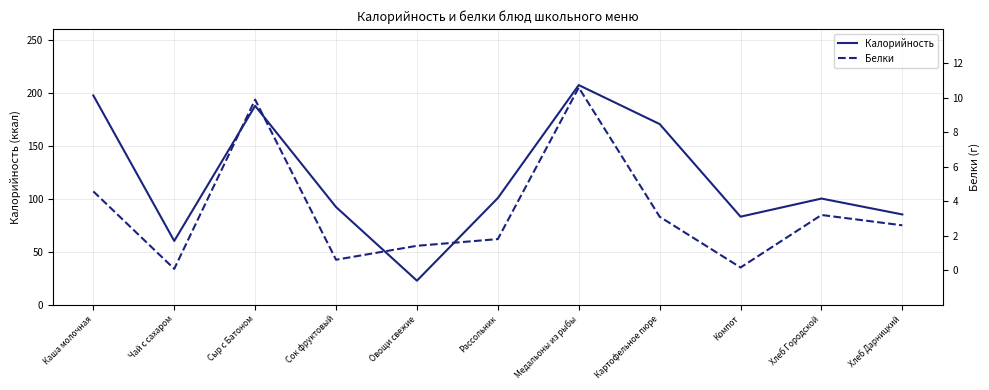

At which category does Белки reach its first local peak?

Сыр с Батоном